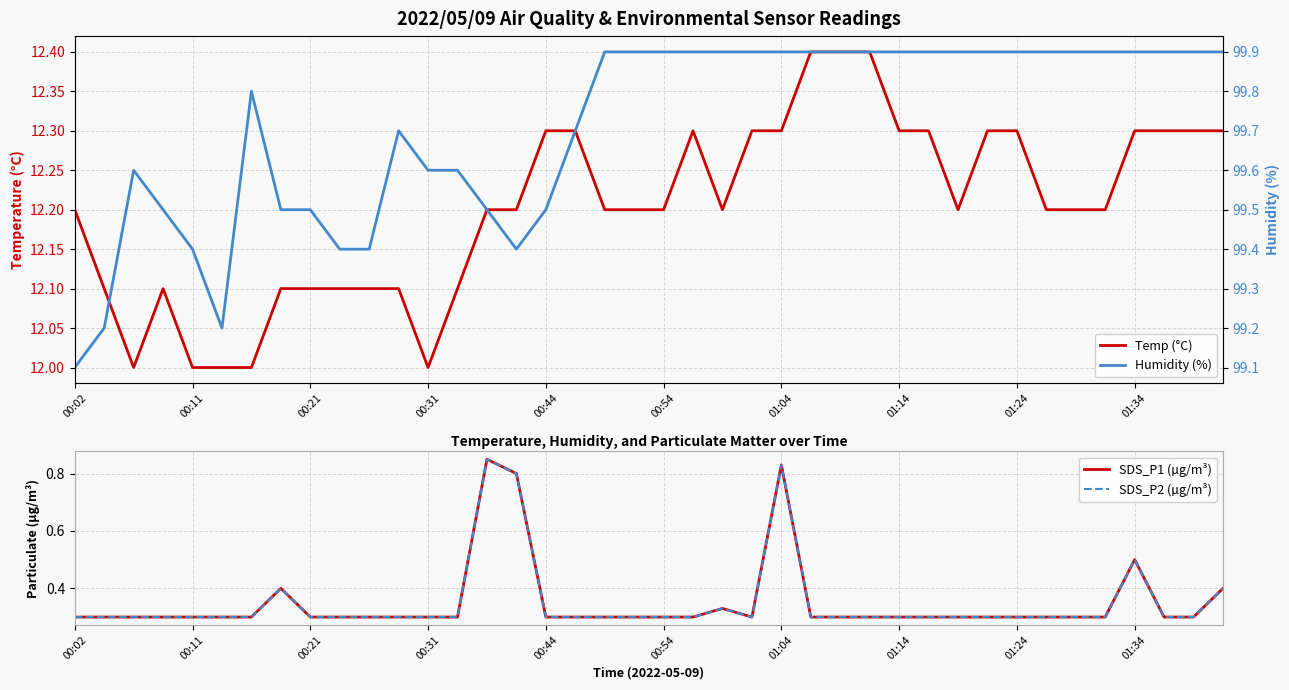

The value of SDS_P2 (µg/m³) at 35 is 0.2. True or false?

False